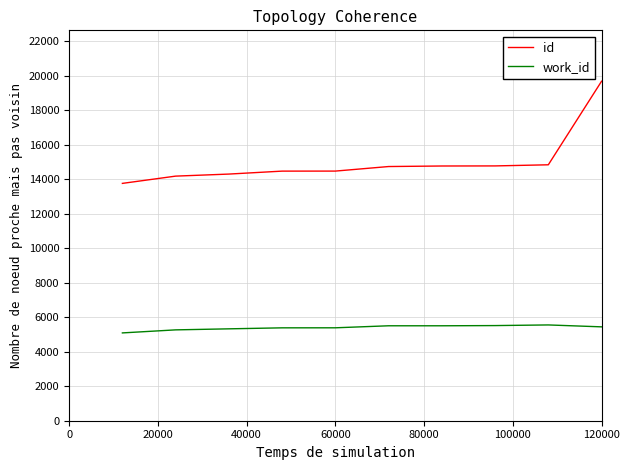

True or false: work_id and id intersect in this chart.

False